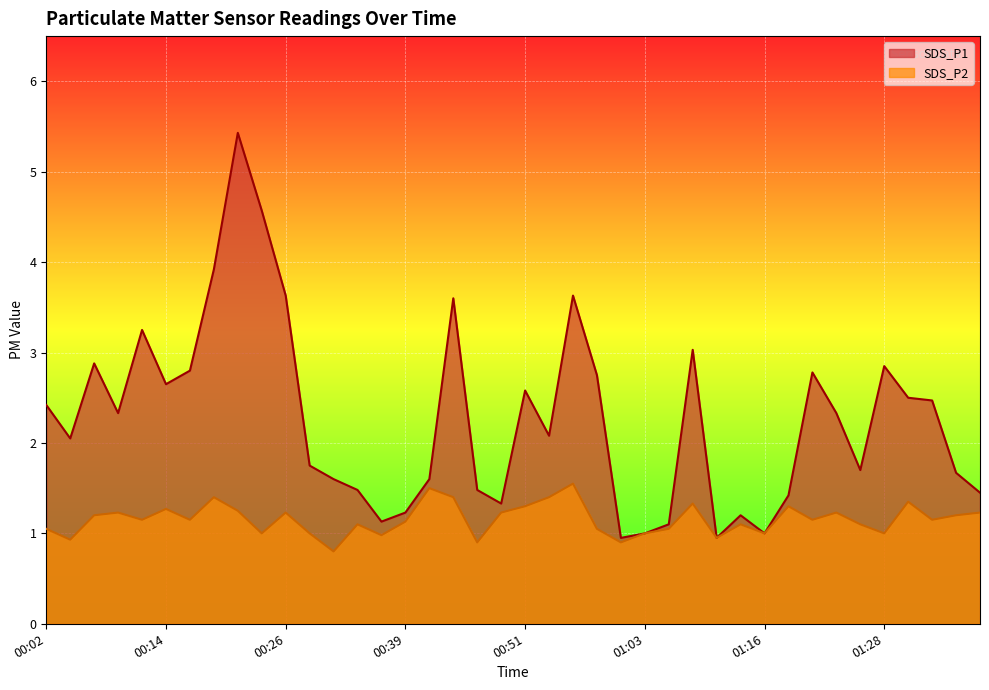

At which label does SDS_P1 first exceed 2?

00:02